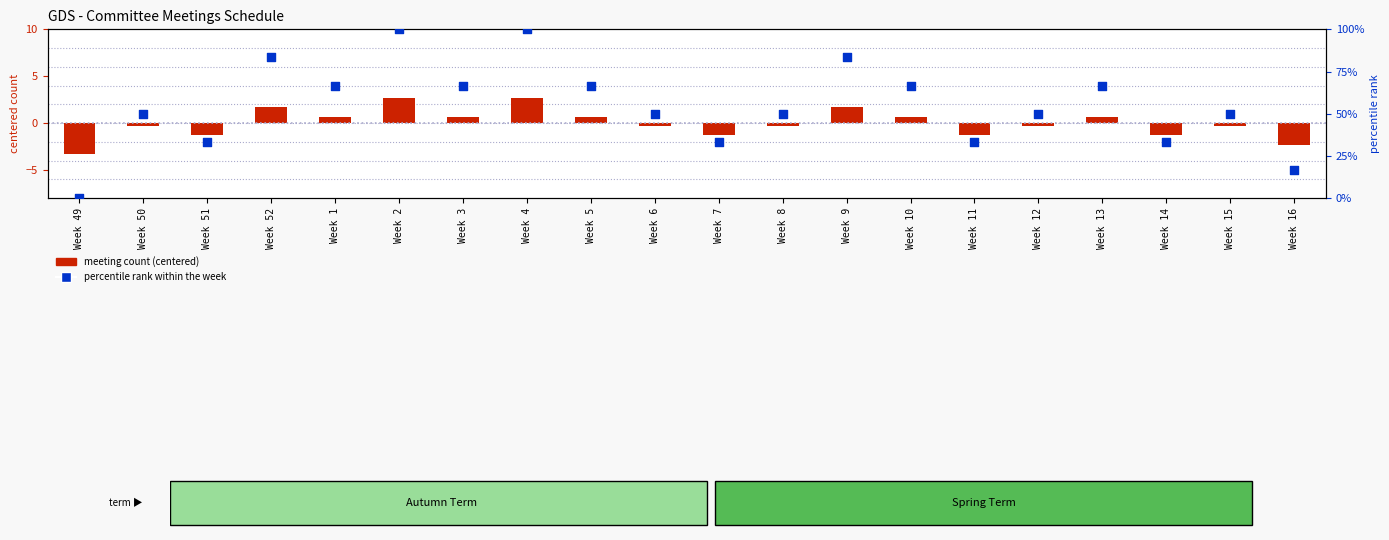

What are all the series names shown in the legend?

meeting count (centered), percentile rank within the week